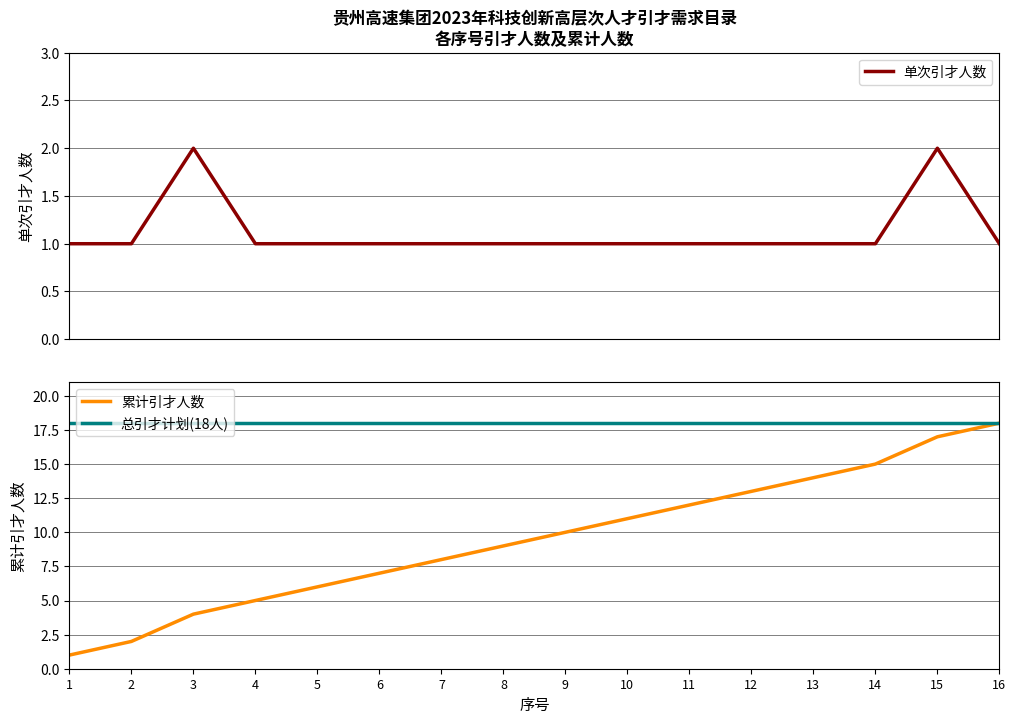

True or false: 总引才计划(18人) has a value of 18 at 10.

True